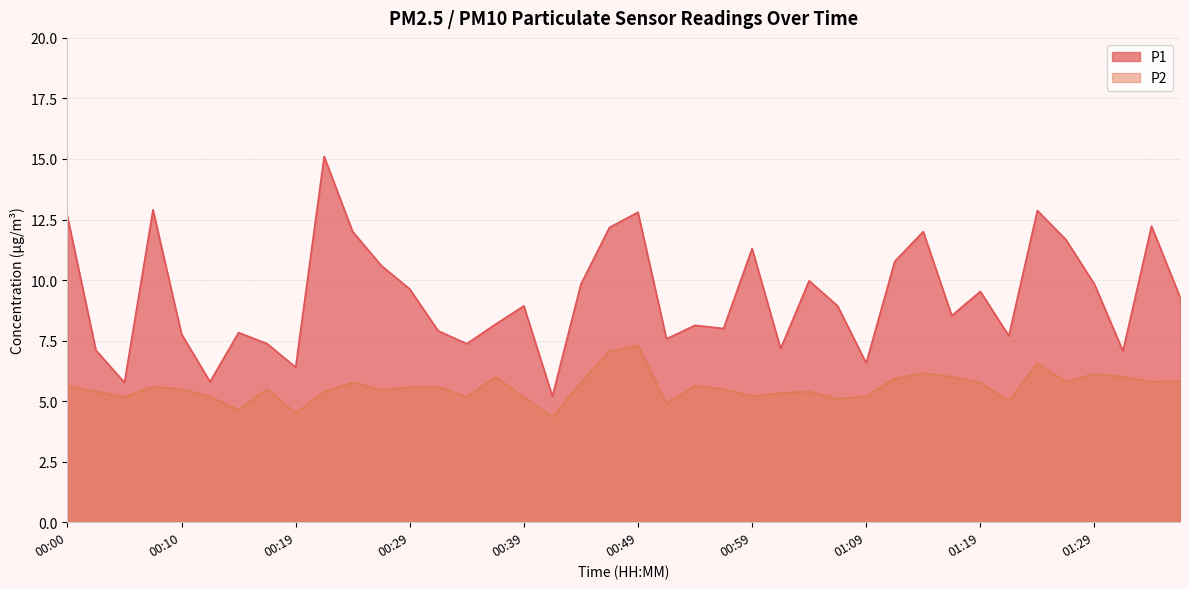

Rank the series by their maximum value, from highest to lowest.

P1, P2